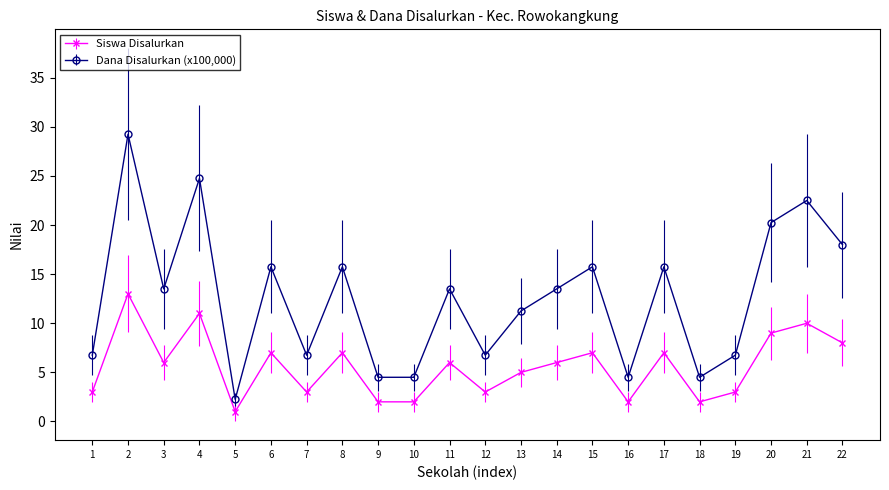

Which series has the widest spread of values?

Dana Disalurkan (x100,000)